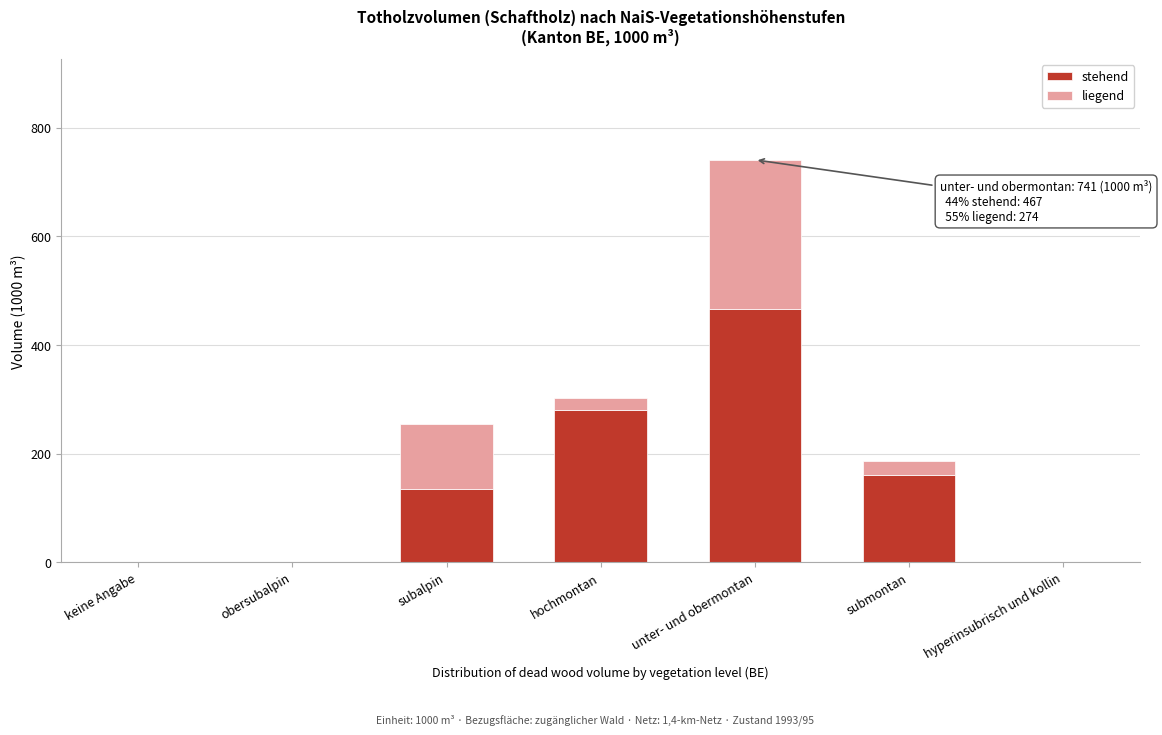

Reading left to right, transcribe the values for stehend.

keine Angabe=0	obersubalpin=0	subalpin=136	hochmontan=281	unter- und obermontan=467	submontan=161	hyperinsubrisch und kollin=0